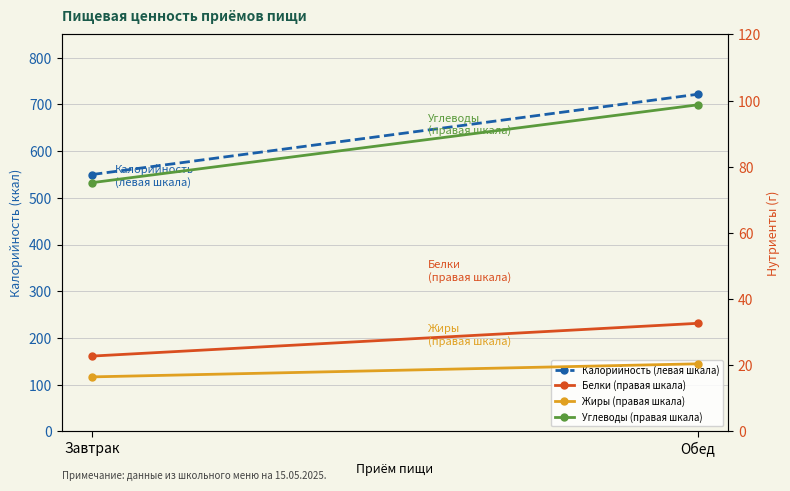

What are all the series names shown in the legend?

Калорийность (левая шкала), Белки (правая шкала), Жиры (правая шкала), Углеводы (правая шкала)